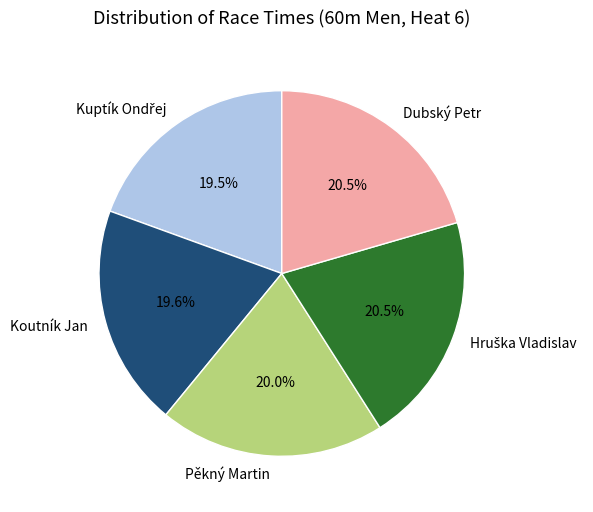

The Koutník Jan slice represents 20% of the pie. True or false?

True